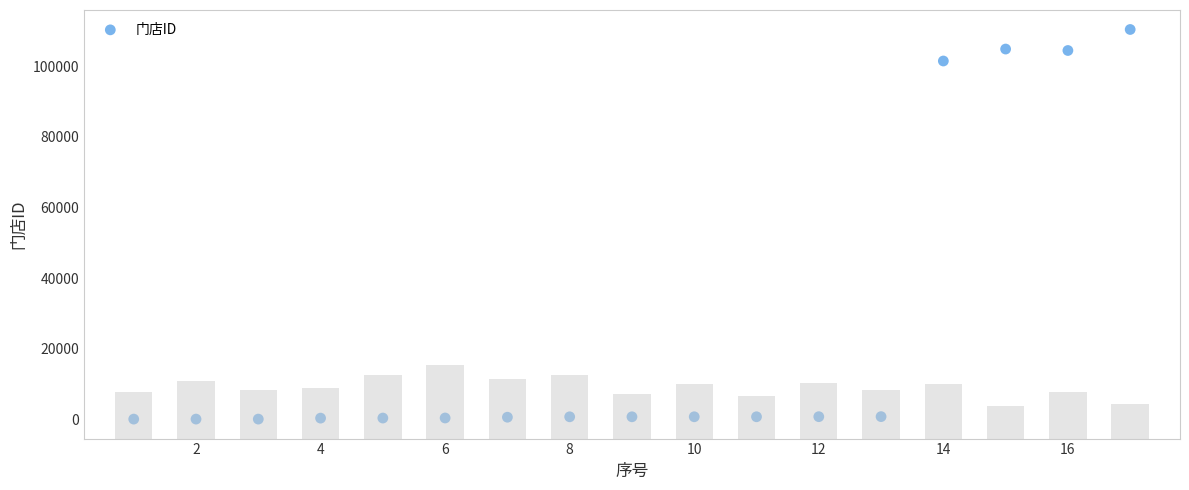

What Y value in the scatter plot is closest to 55215?

101453